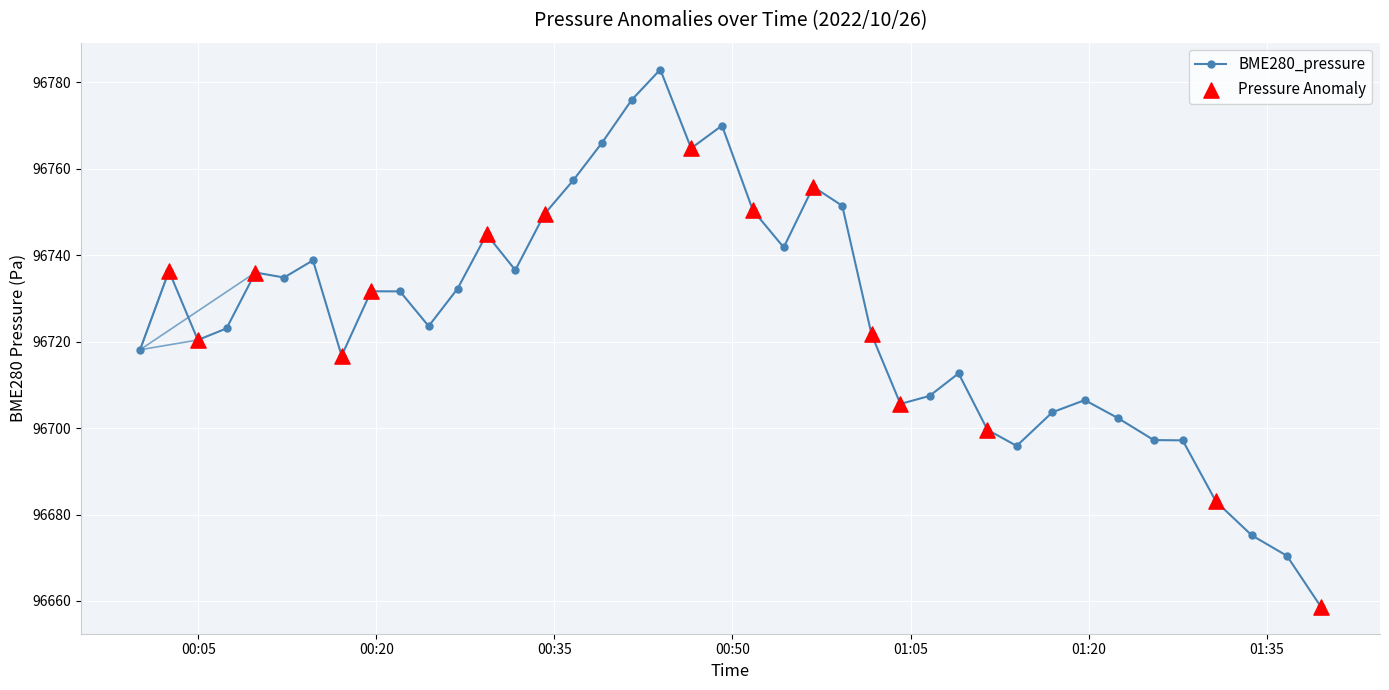

What is the maximum value shown in the chart?

96783.0